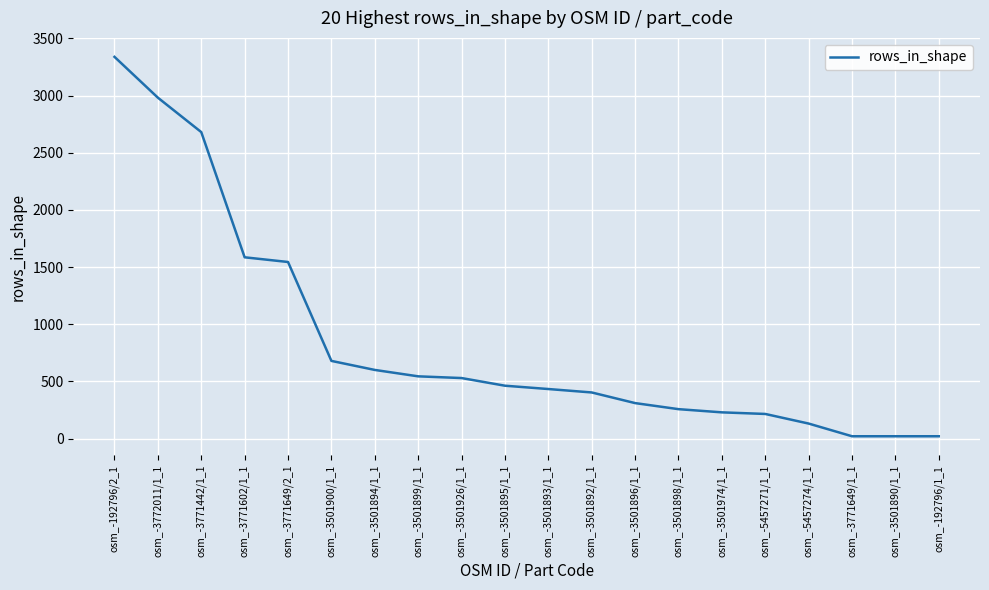

What is the ratio of the value at osm_-3501892/1_1 to the value at osm_-5457274/1_1?

3.1